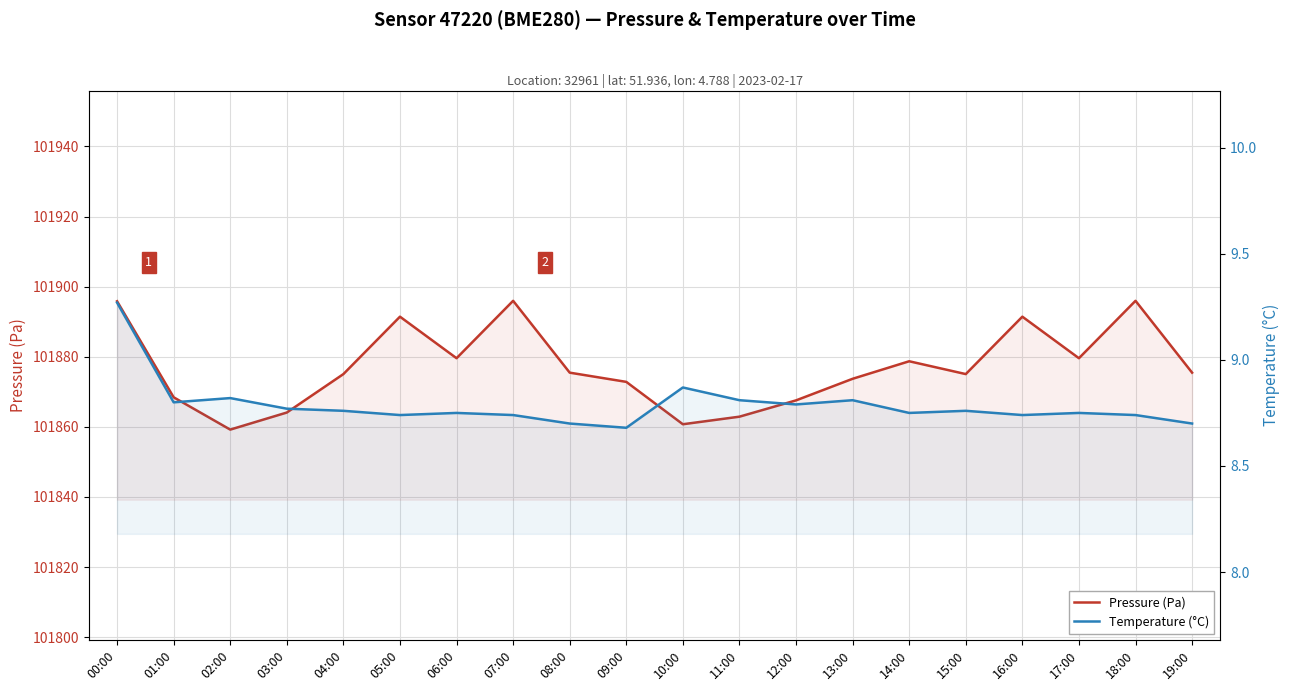

At which label does Pressure (Pa) reach its peak?

07:00